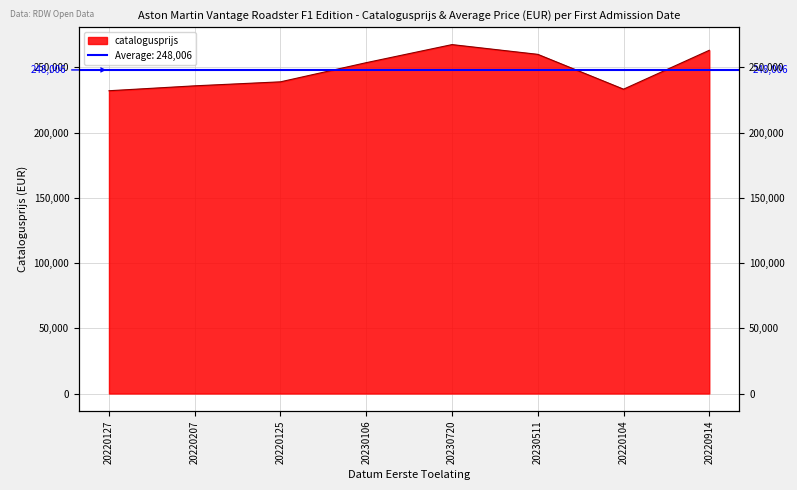

True or false: the data shows 93848 at 20220104.

False